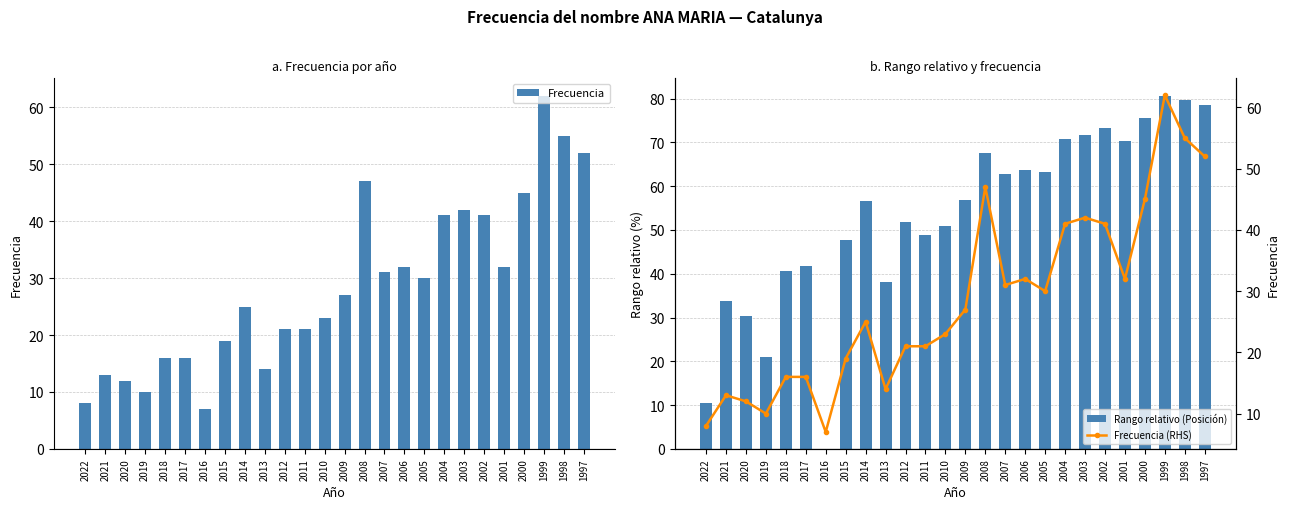

What is the total value across all series at 2008?

161.6